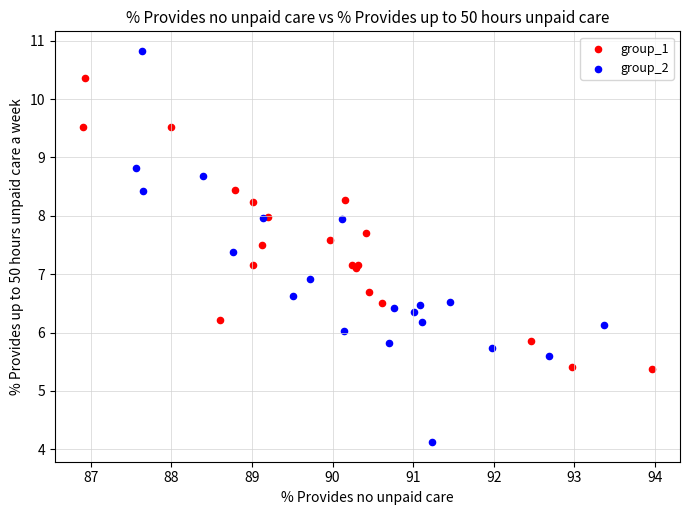

Which series has the widest spread of Y values?

group_2